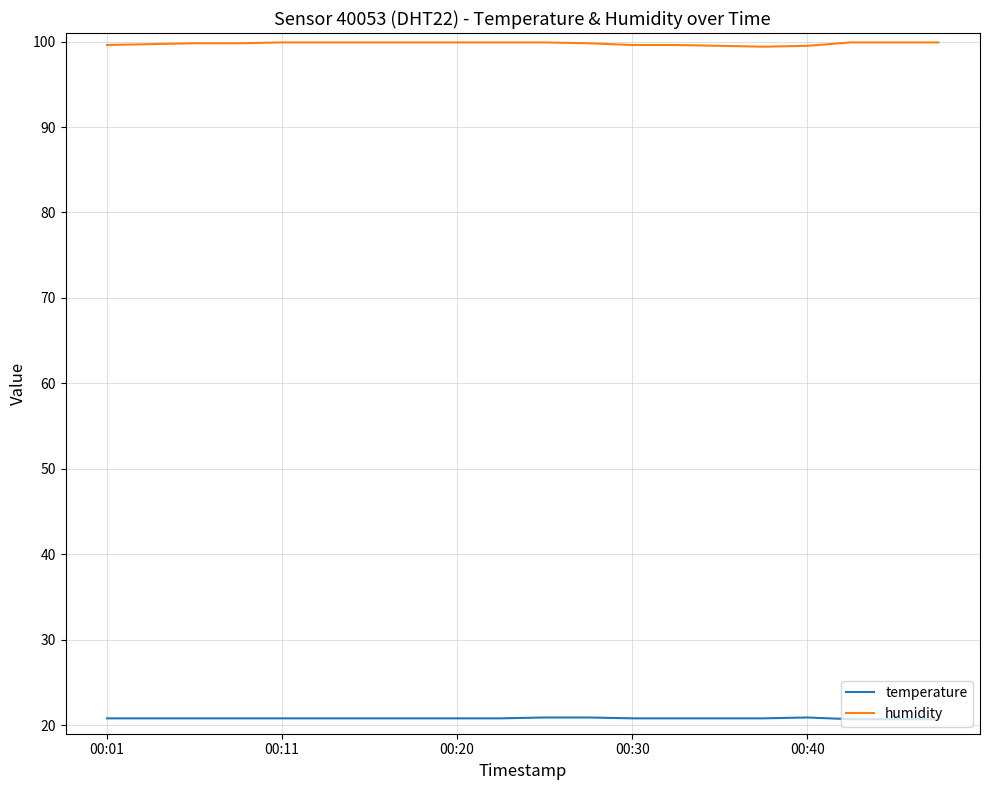

Which series has the largest total across all categories?

humidity